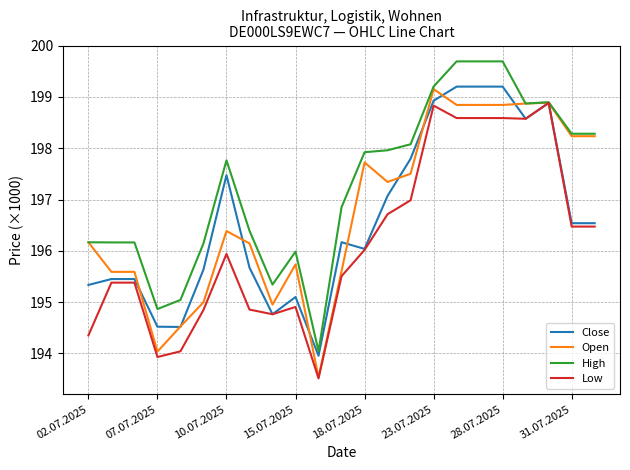

What is the minimum value shown in the chart?

193.5